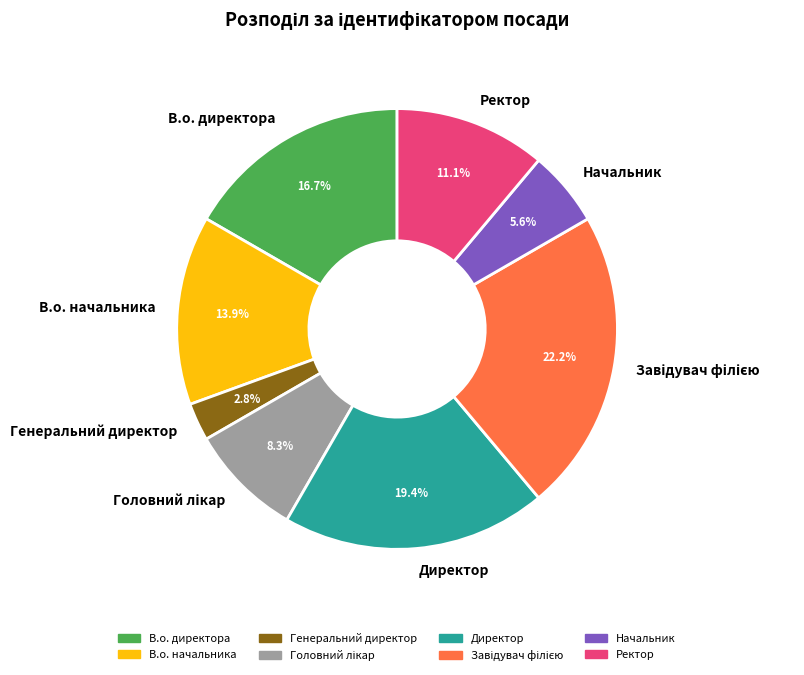

Which category has the smallest portion of the pie?

Генеральний директор